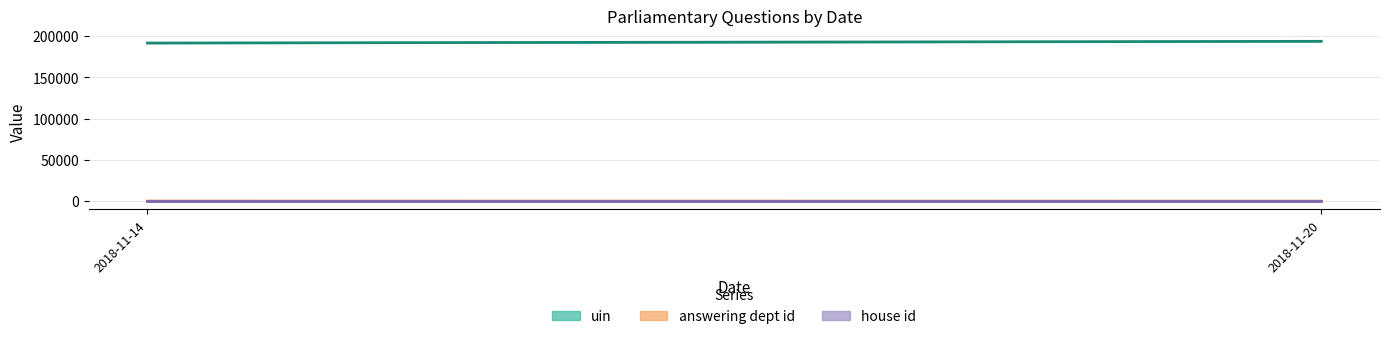

Reading right to left, what are all the values shown in this chart?

uin: 193461.0	191384.3
answering dept id: 9.0	60.0
house id: 1.0	1.0